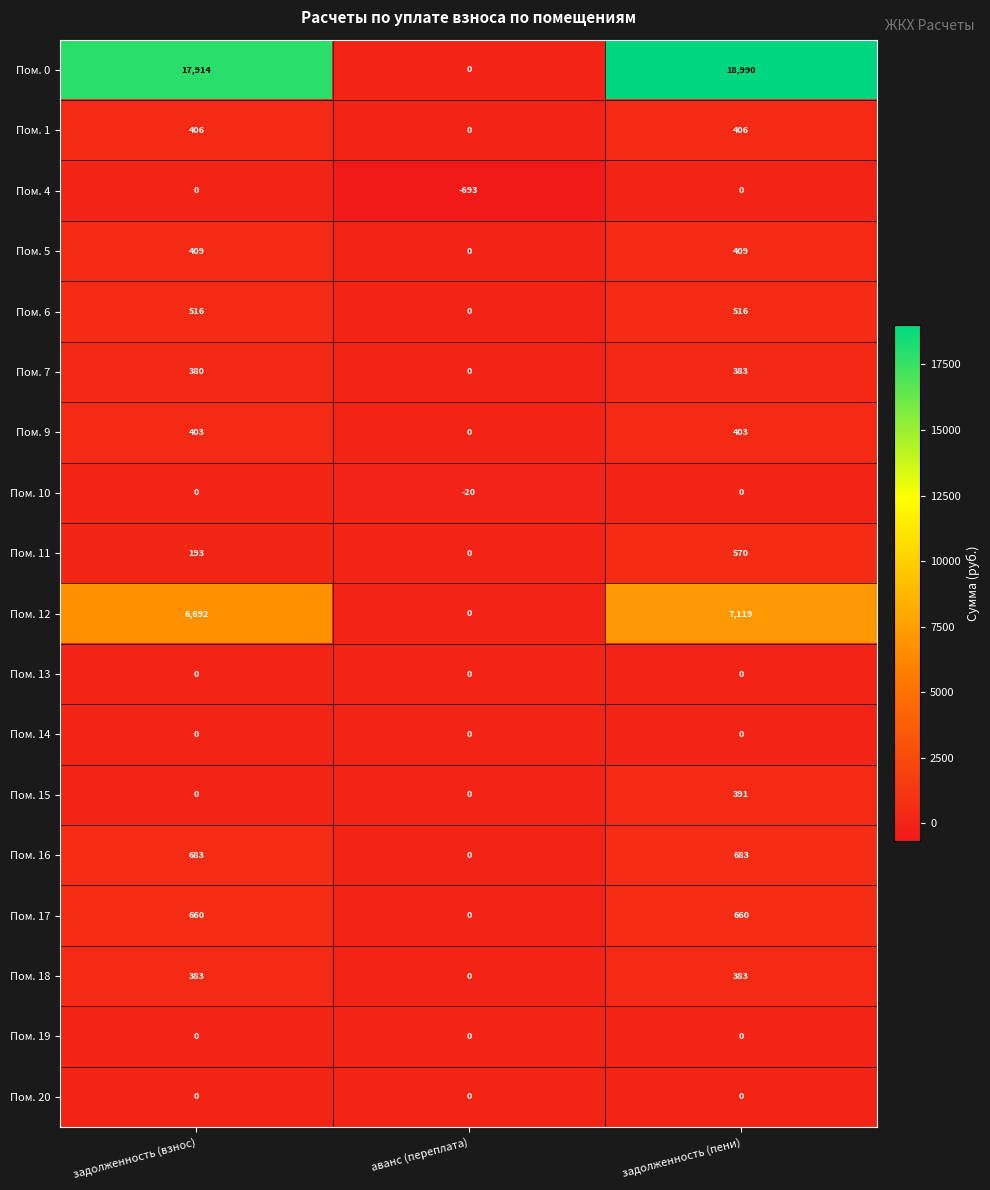

Count the number of data series in this chart.

18